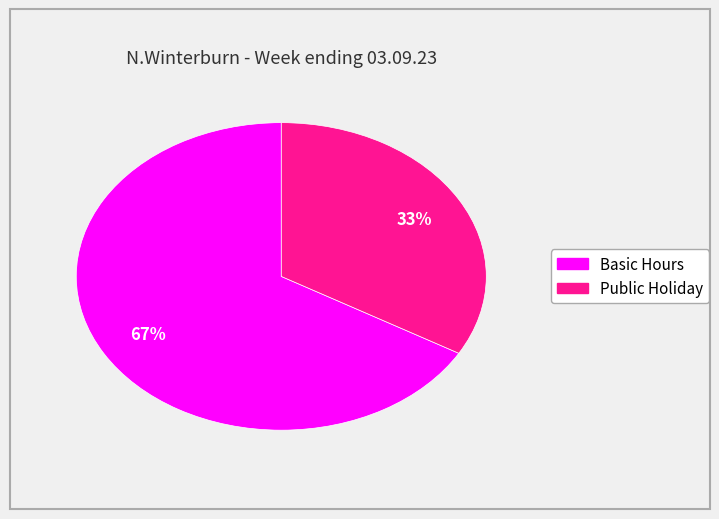

Is there a majority slice in this chart?

Yes